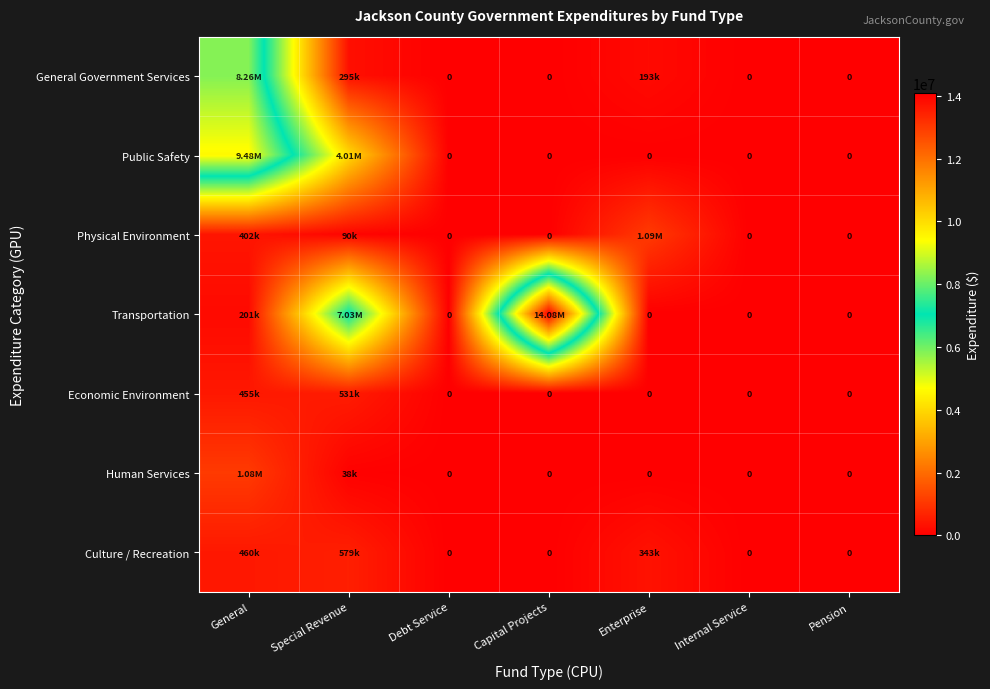

How many values in Economic Environment are above zero?

2